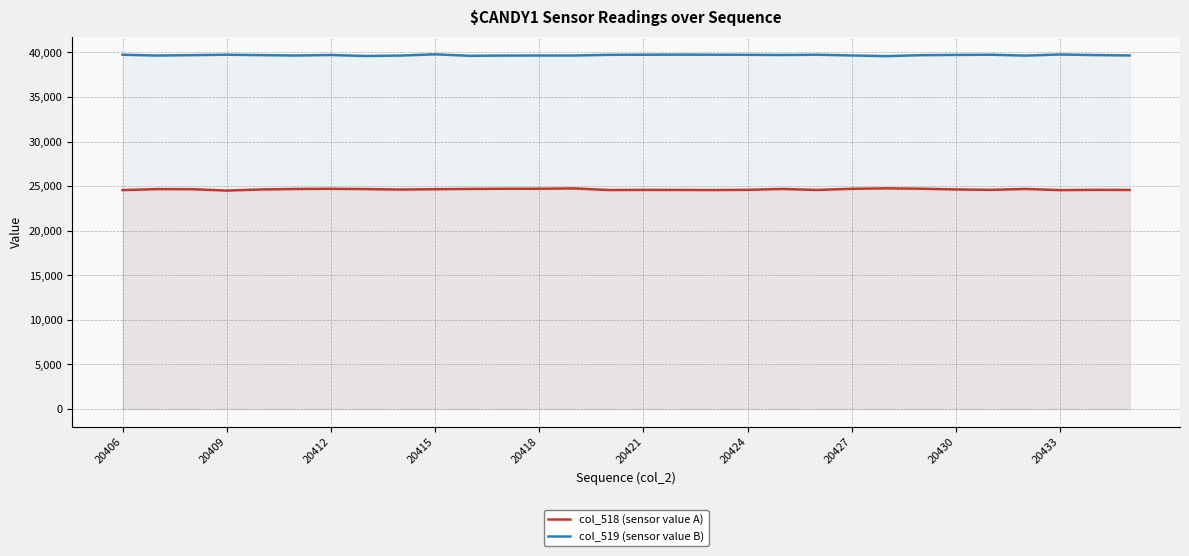

What is the average value of the col_519 (sensor value B) series?

39694